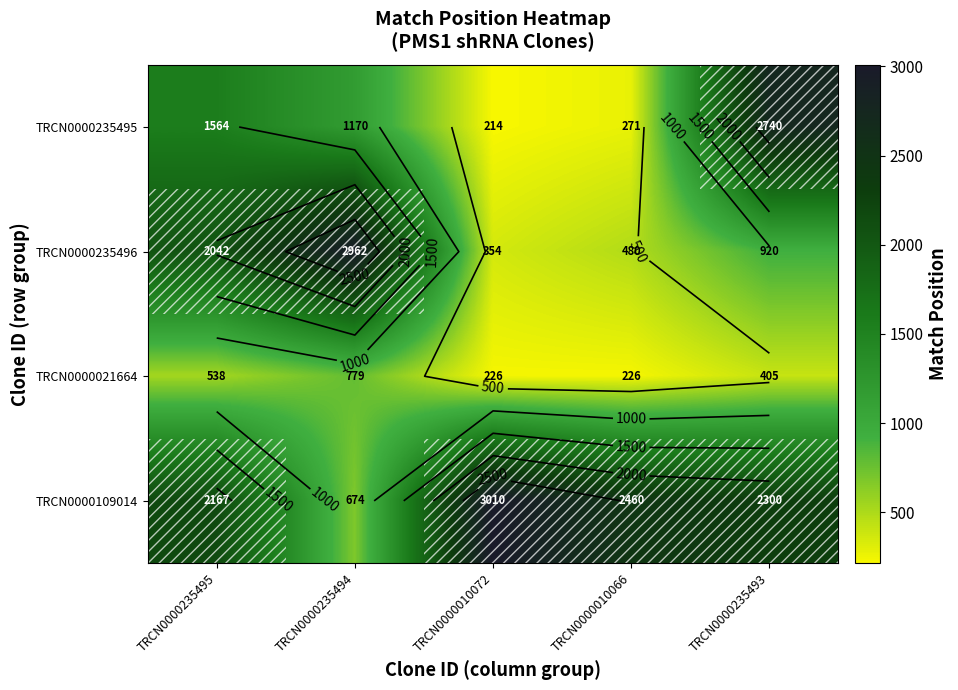

Where is TRCN0000021664 nearest to the value 502?

TRCN0000235495